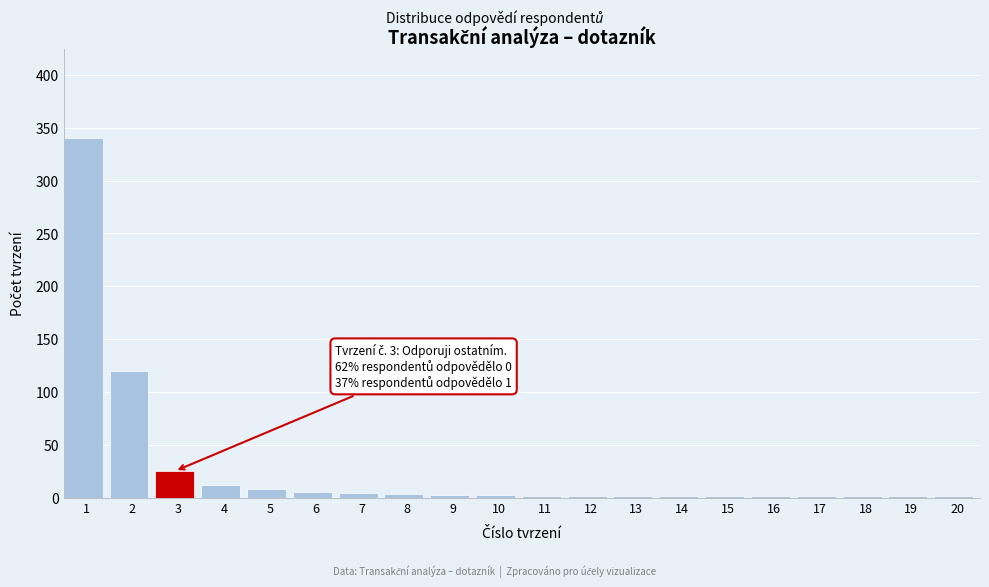

True or false: the data shows 1 at 13.

True